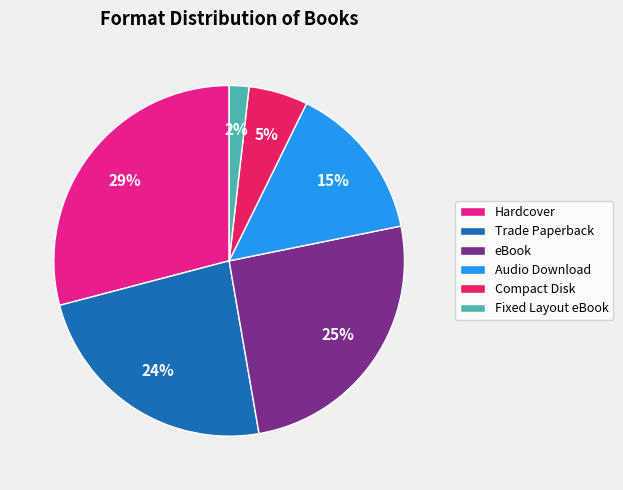

What is the largest slice in the pie chart?

Hardcover